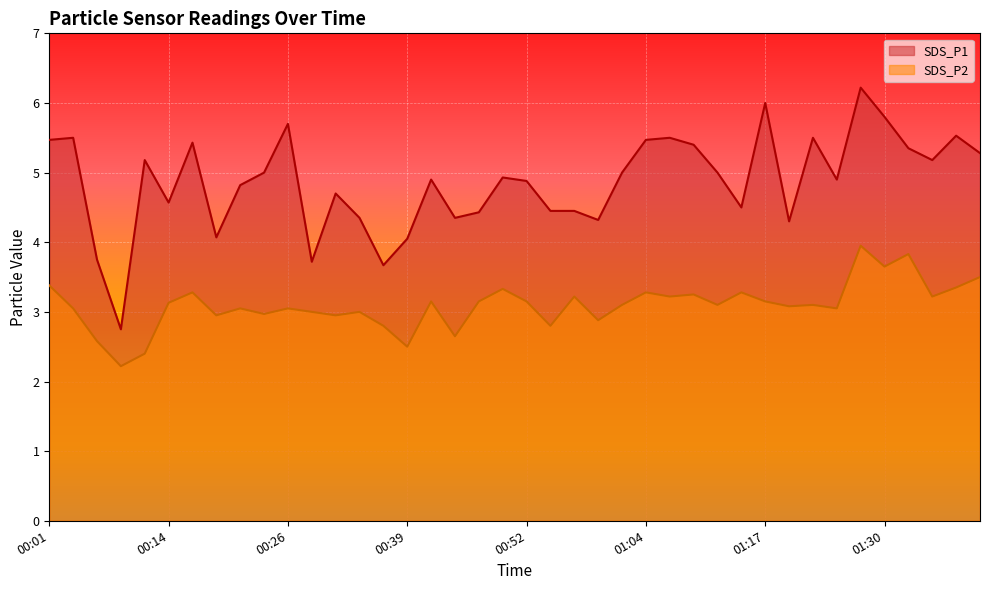

Between 00:49 and 00:54, which series saw the biggest shift?

SDS_P2